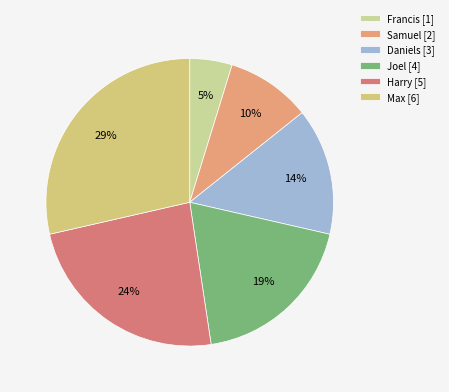

Rank the categories by value from highest to lowest.

Max, Harry, Joel, Daniels, Samuel, Francis